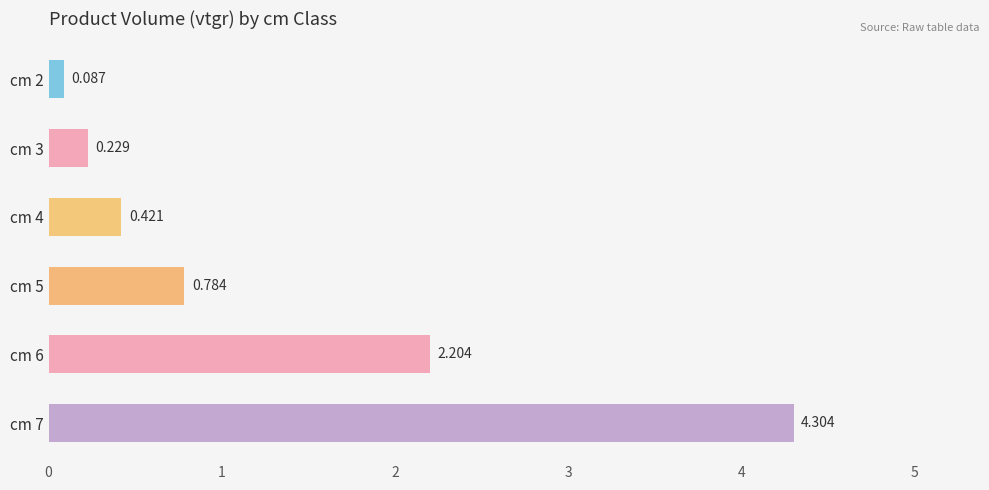

Rank the categories by value from highest to lowest.

cm 7, cm 6, cm 5, cm 4, cm 3, cm 2